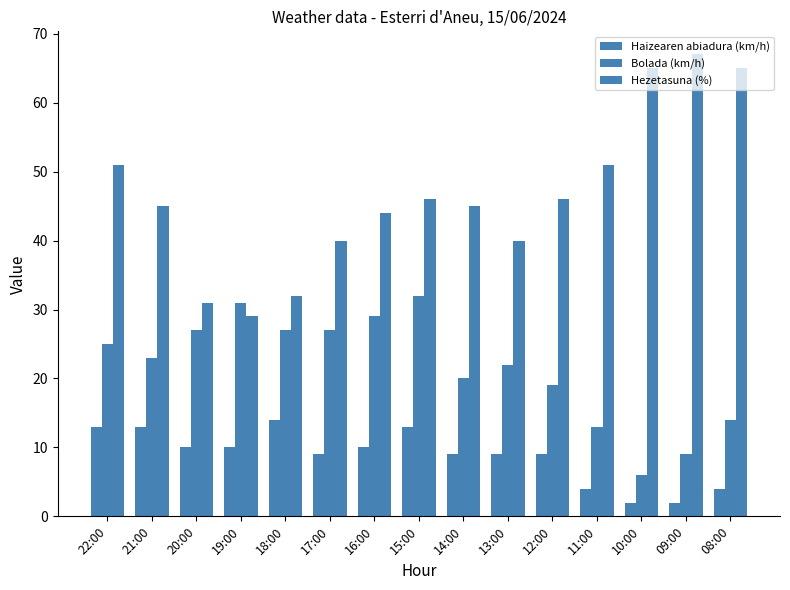

Reading right to left, what are all the values shown in this chart?

Haizearen abiadura (km/h): 4	2	2	4	9	9	9	13	10	9	14	10	10	13	13
Bolada (km/h): 14	9	6	13	19	22	20	32	29	27	27	31	27	23	25
Hezetasuna (%): 65	67	65	51	46	40	45	46	44	40	32	29	31	45	51